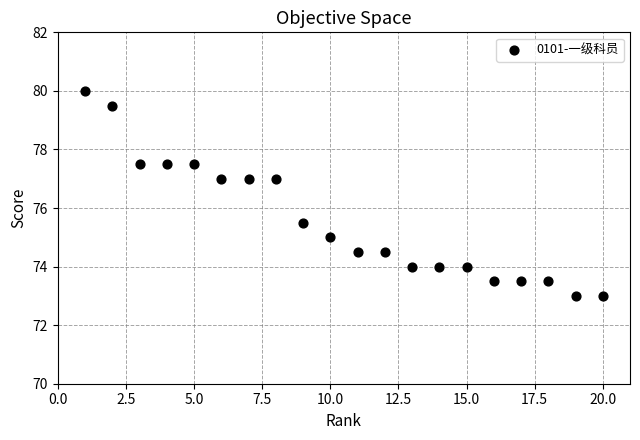

What is the range of X values (max minus min)?

19.0